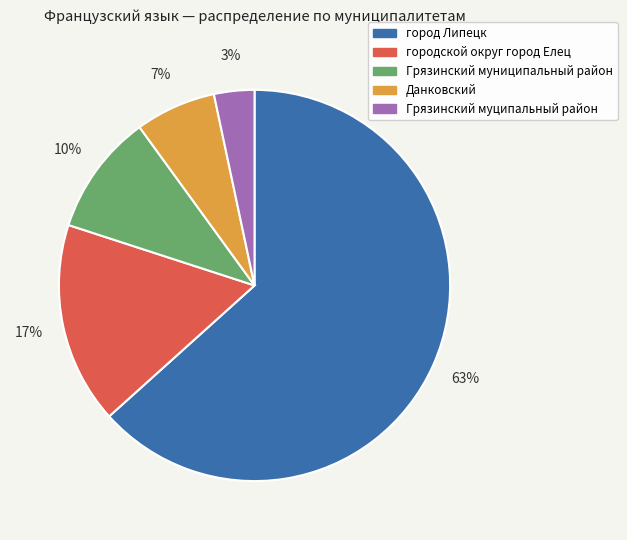

To the nearest percent, what is the average slice percentage?

20%